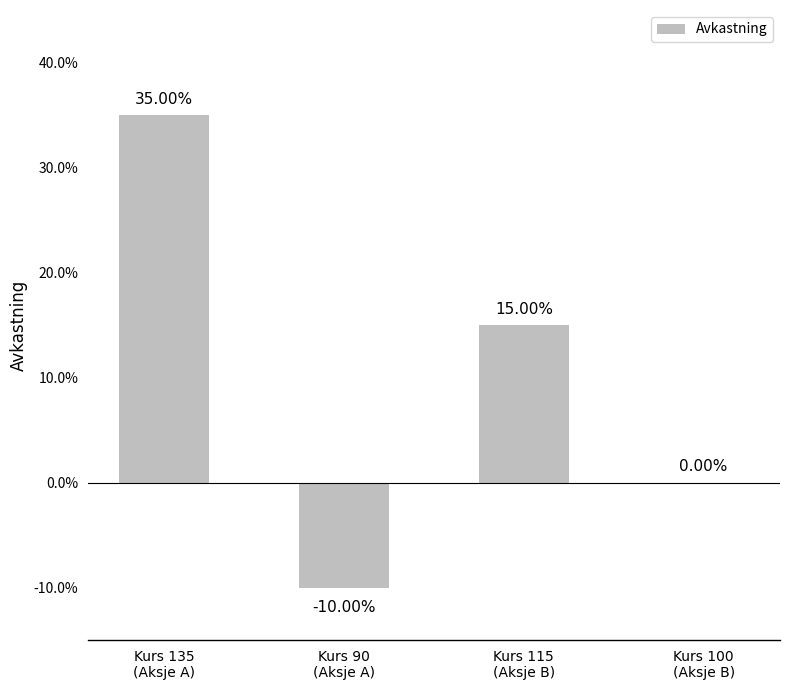

What position from the right is Kurs 90
(Aksje A)?

3